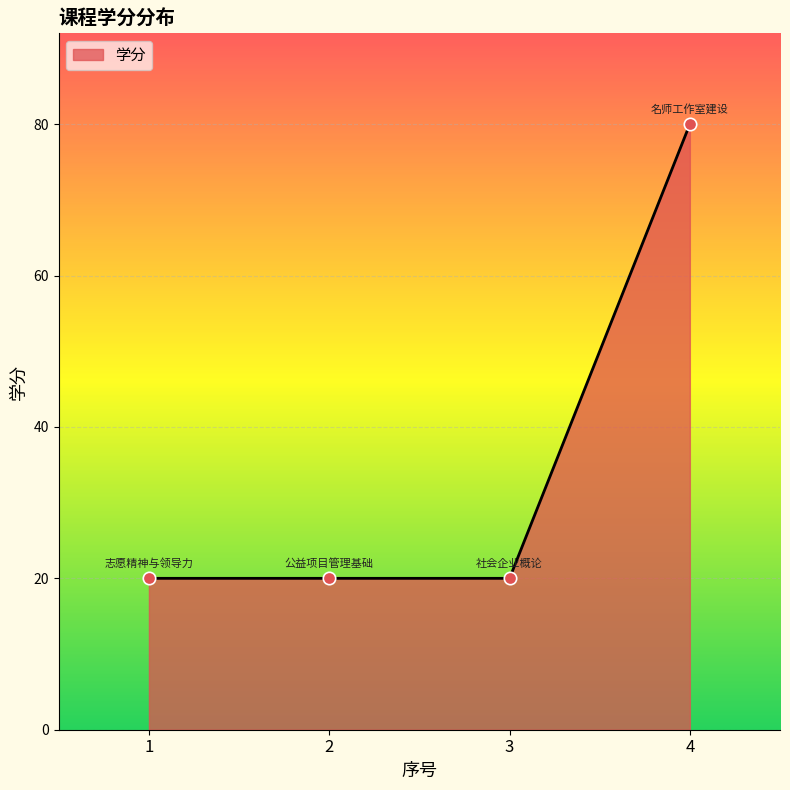

What is the change in value from 1 to 4?

+60